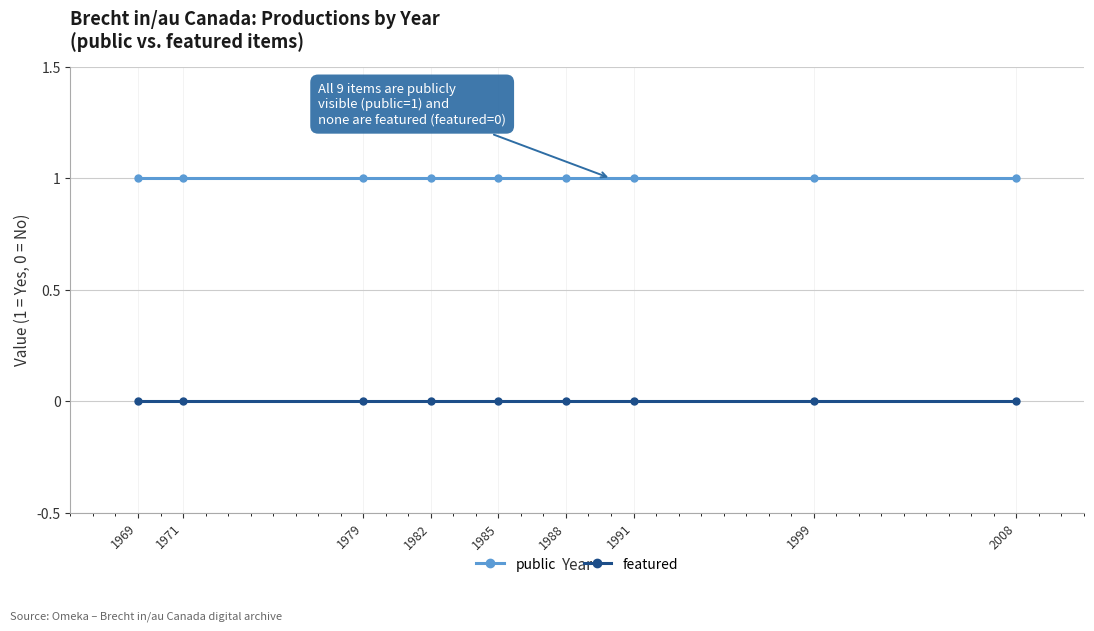

What is the total value across all series at 1982?

1